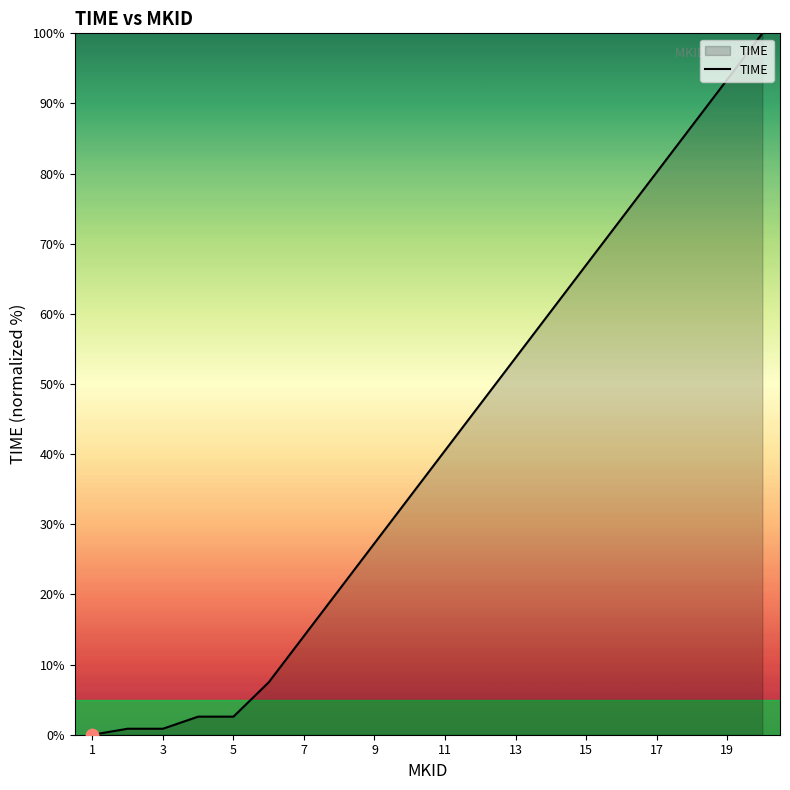

What is the difference between the maximum and minimum values?

100.0